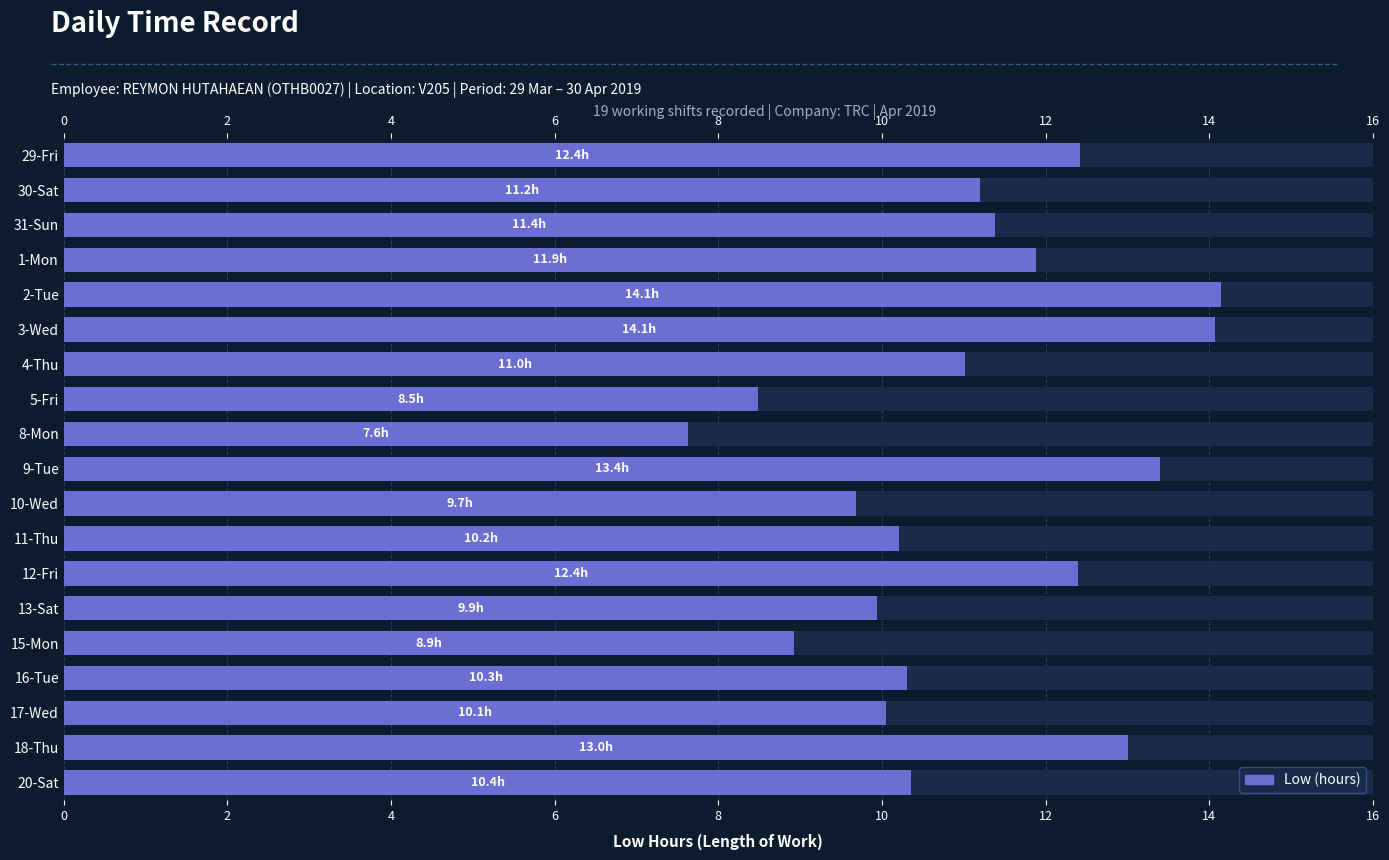

What is the minimum value shown in the chart?

7.6